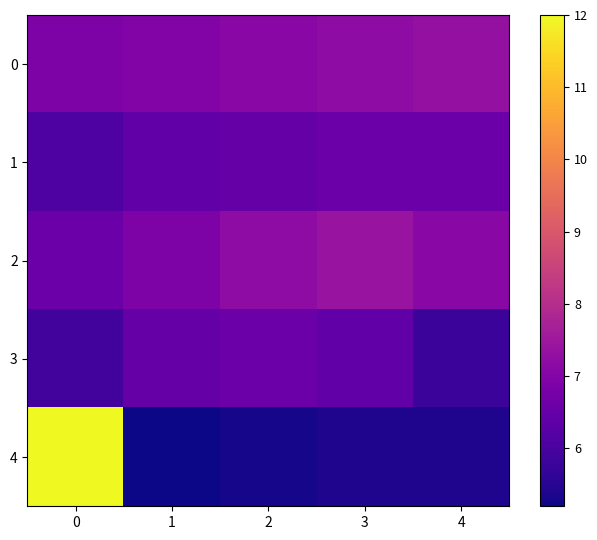

Between 0 and 2, which series saw the biggest shift?

4